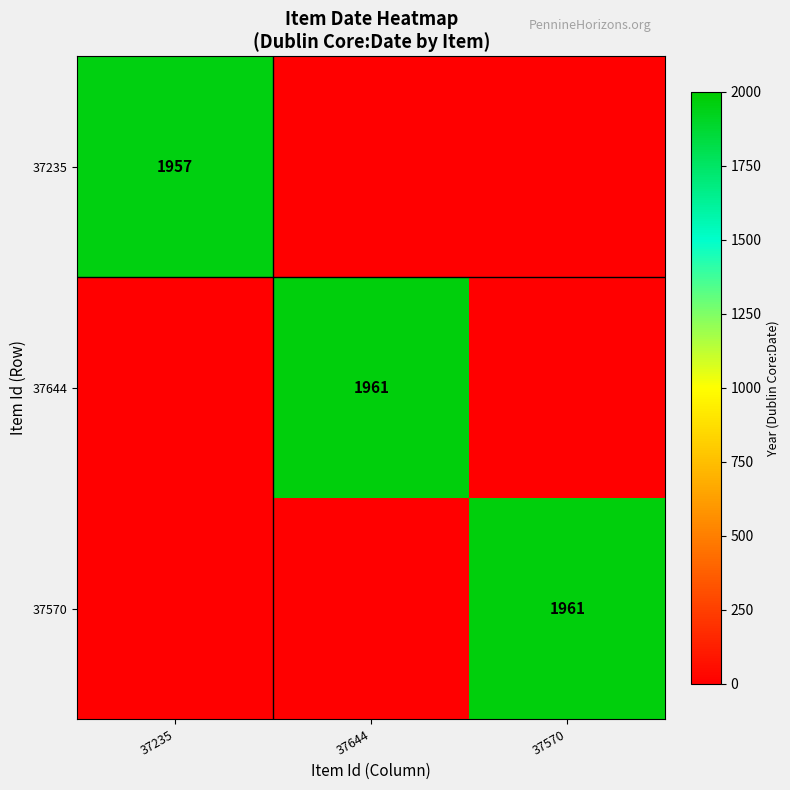

Is the value of 37235 at 37235 greater than the value of 37570 at 37570?

No